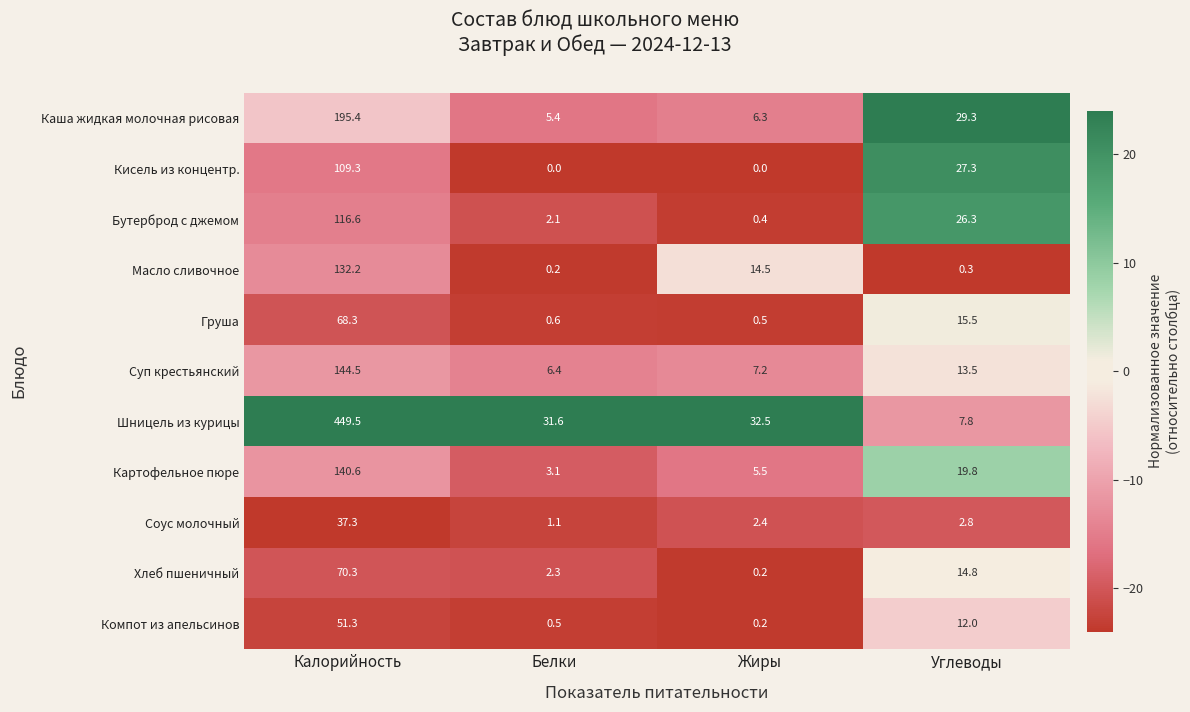

True or false: Груша has a value of 15.5 at Углеводы.

True